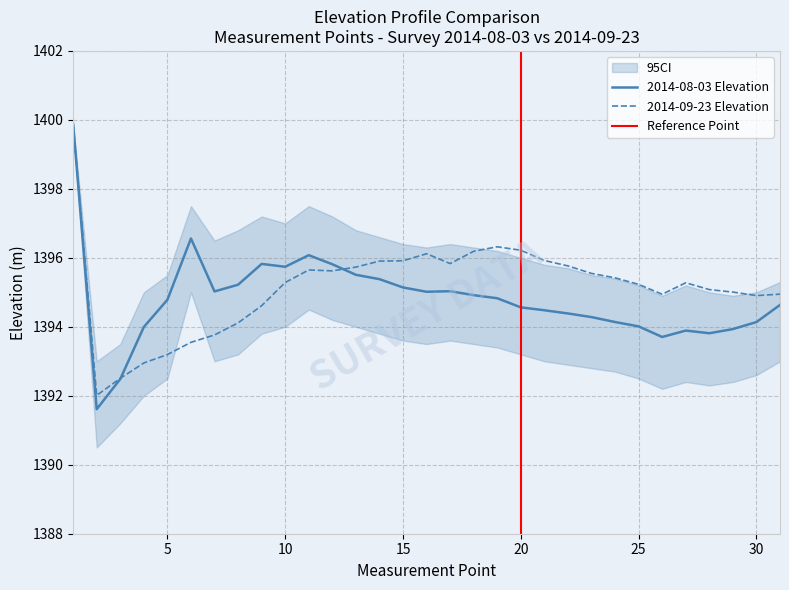

The value of 2014-08-03 Elevation (m) at 25 is 1394.0. True or false?

True